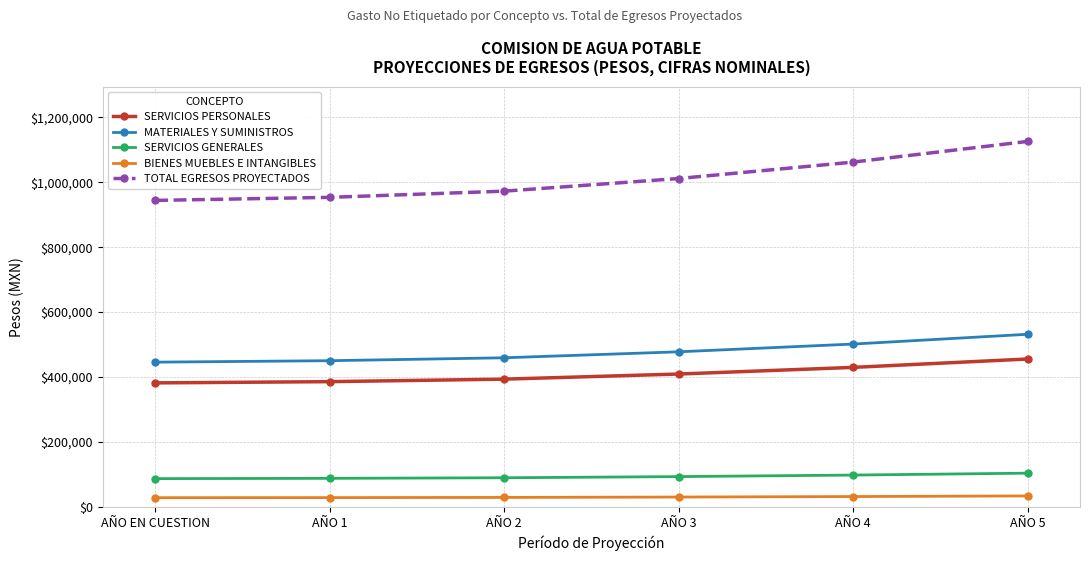

List the series in order of their peak value, lowest first.

BIENES MUEBLES E INTANGIBLES, SERVICIOS GENERALES, SERVICIOS PERSONALES, MATERIALES Y SUMINISTROS, TOTAL EGRESOS PROYECTADOS